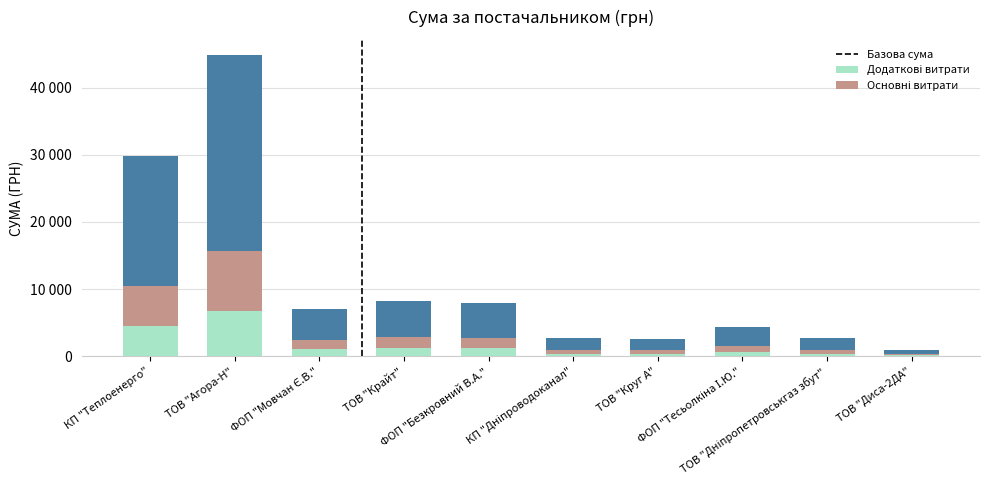

Does the chart contain stacked bars?

Yes